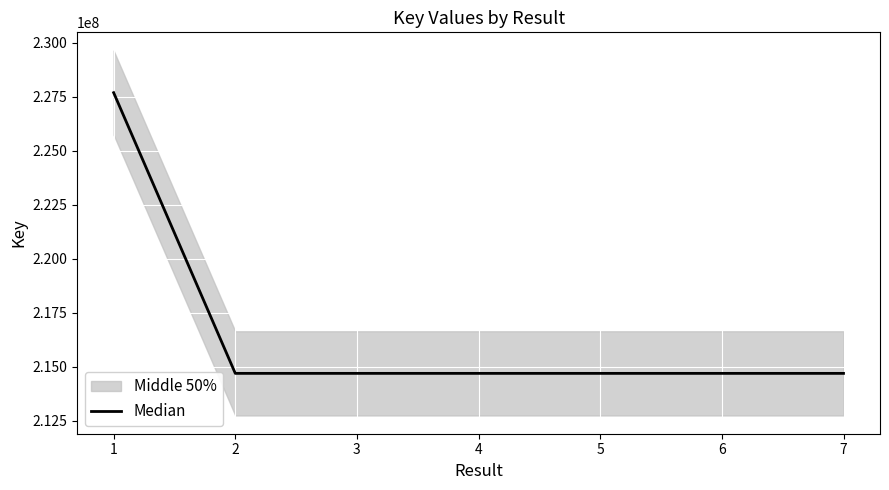

Is it true that the value at 2 is 84939369?

False